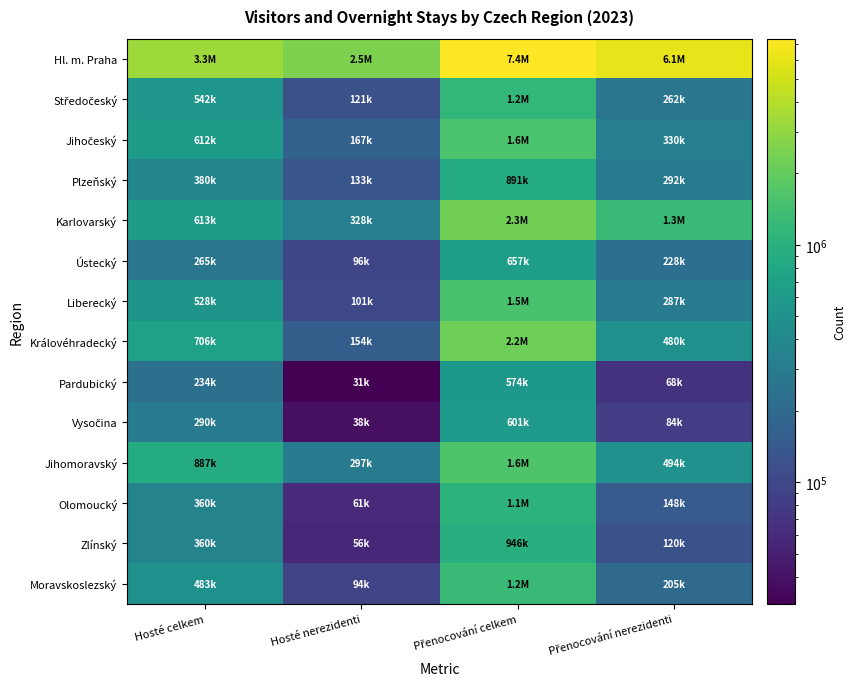

At how many categories does at least one series exceed 4018494?

2